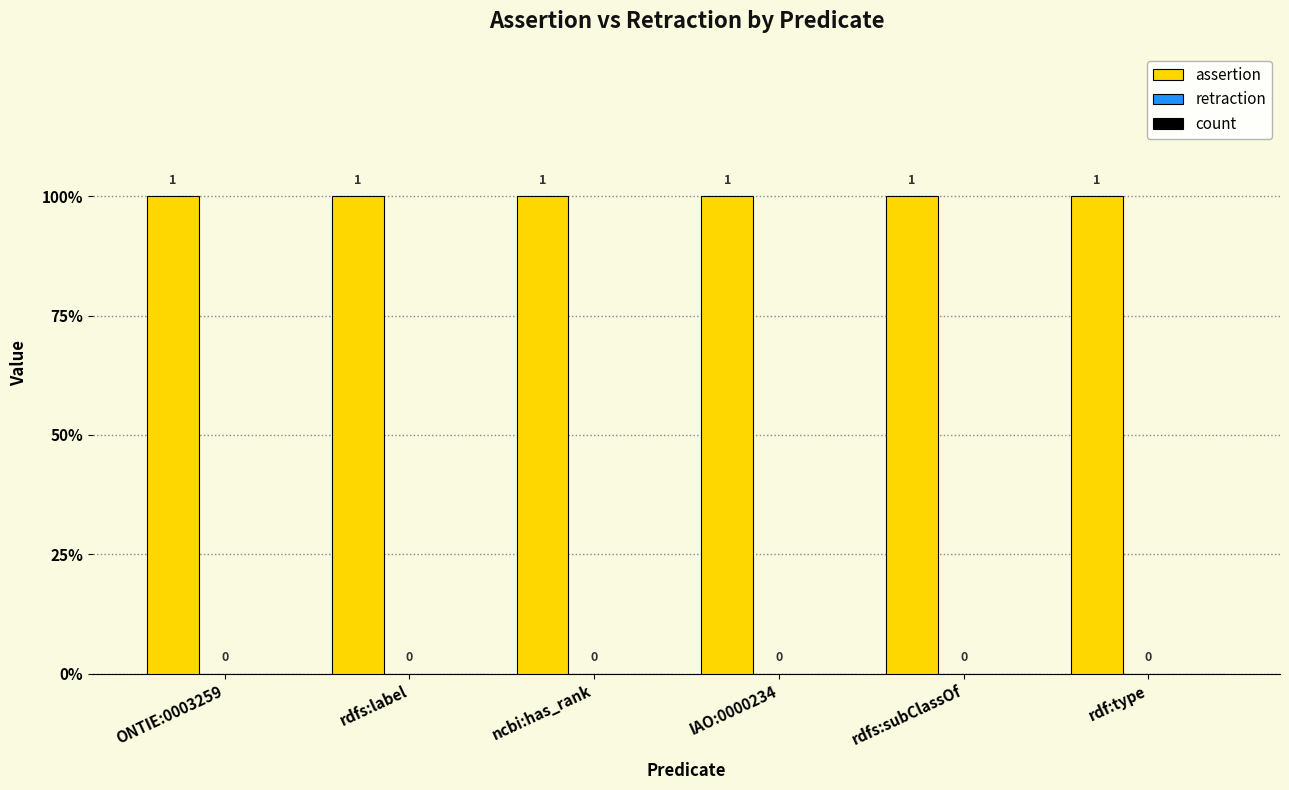

What is the highest value of the assertion series?

1